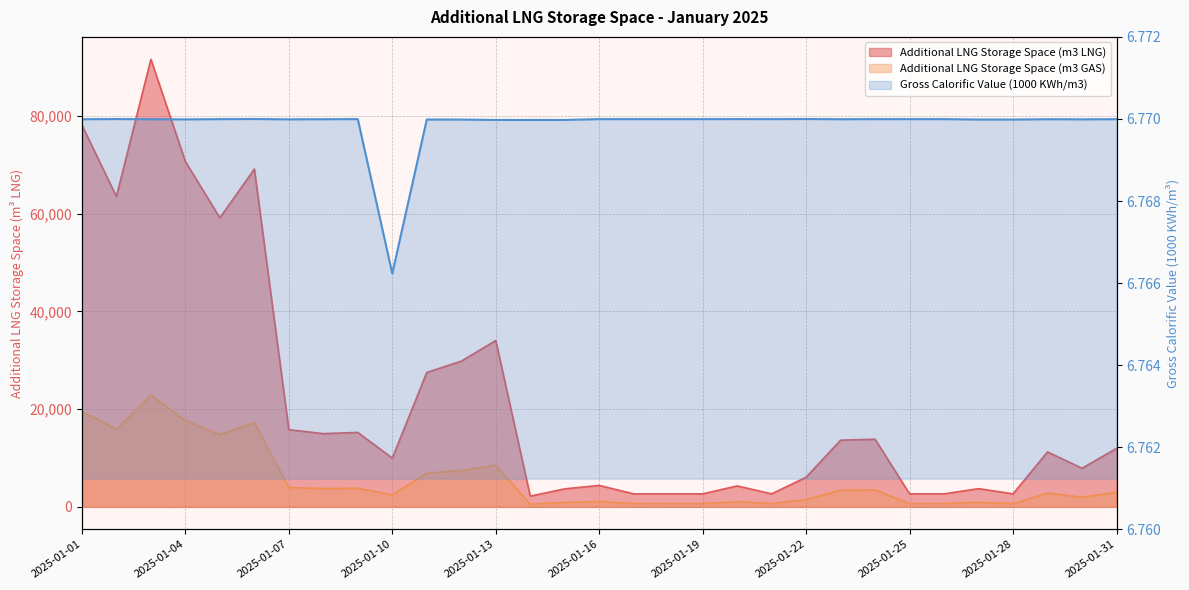

Rank the series at 2025-01-12 from lowest to highest value.

Gross Calorific Value (1000 KWh/m3), Additional LNG Storage Space (m3 GAS), Additional LNG Storage Space (m3 LNG)